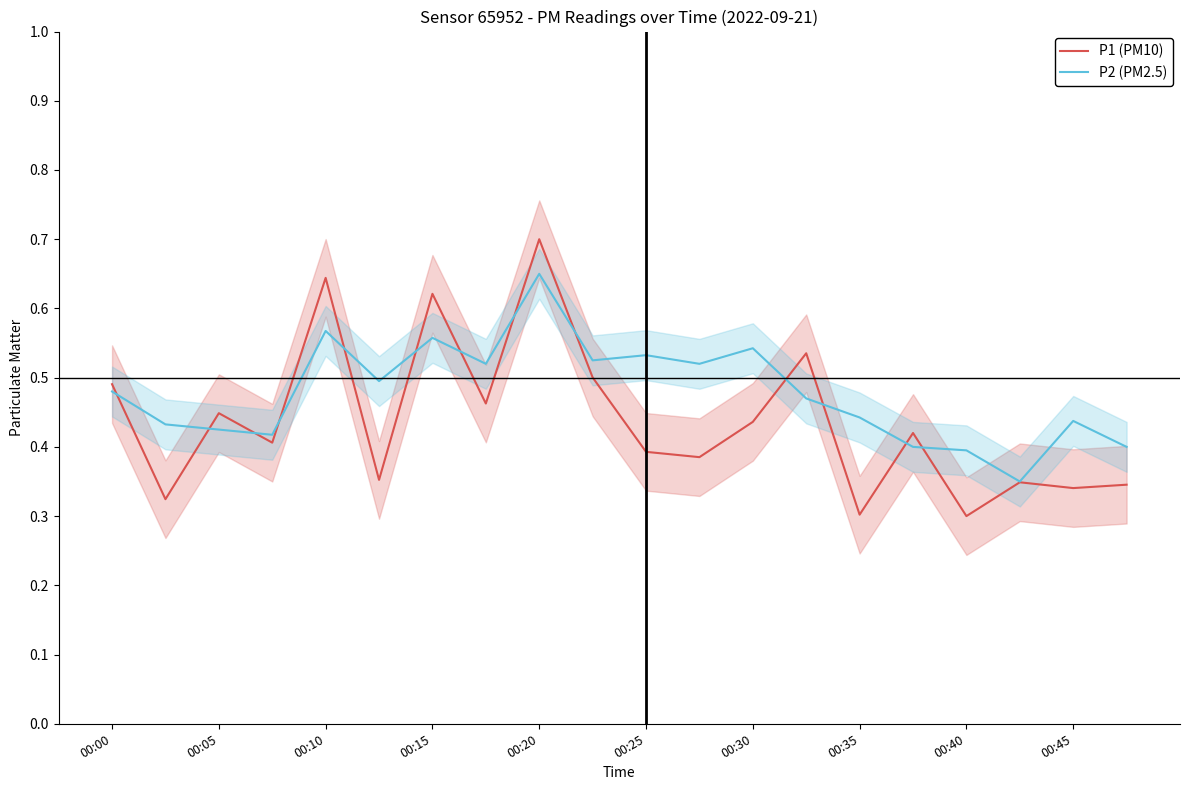

What value does the P1 (PM10) series have at 11?

0.4